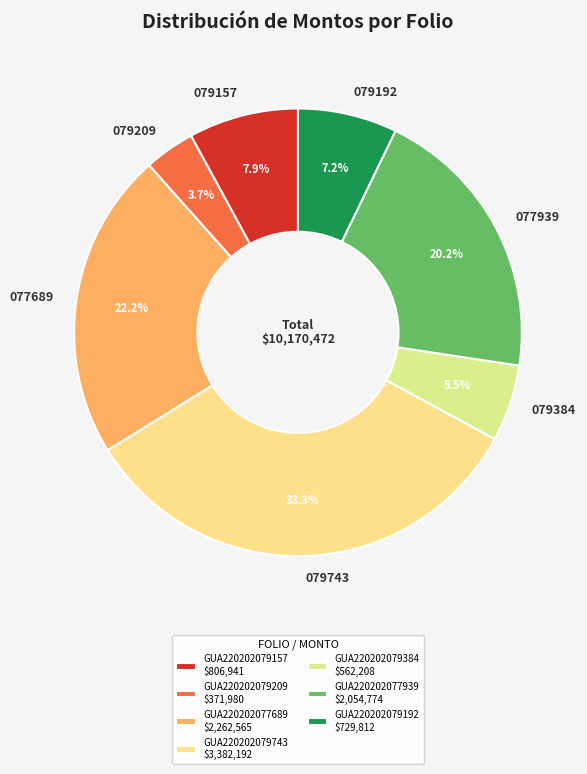

Which slice is the largest?

GUA220202079743